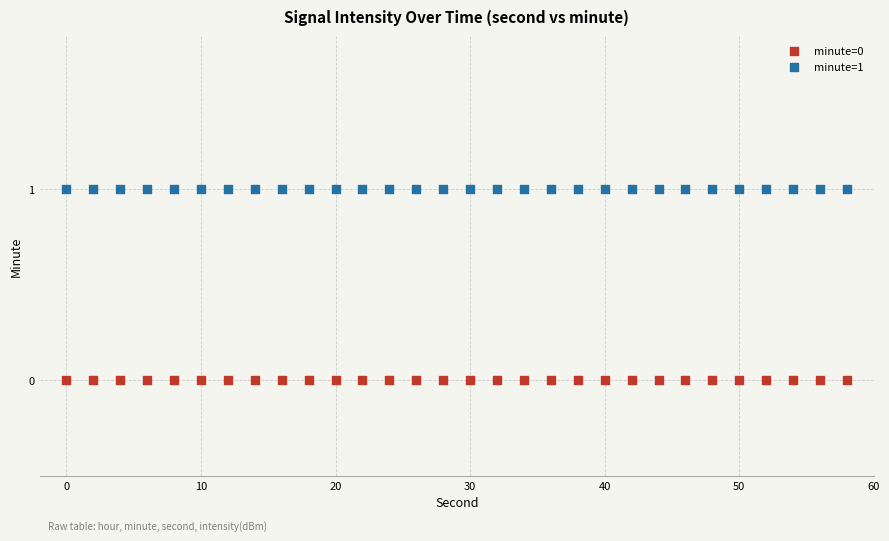

What are all the series names shown in the legend?

minute=0, minute=1